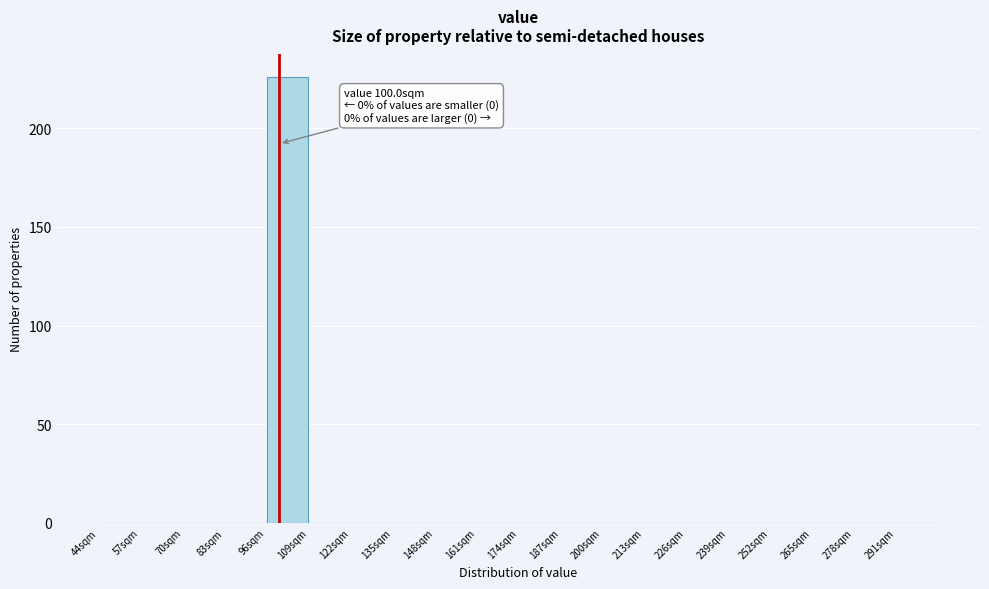

Which range on the x-axis has the tallest bar?

96 to 109